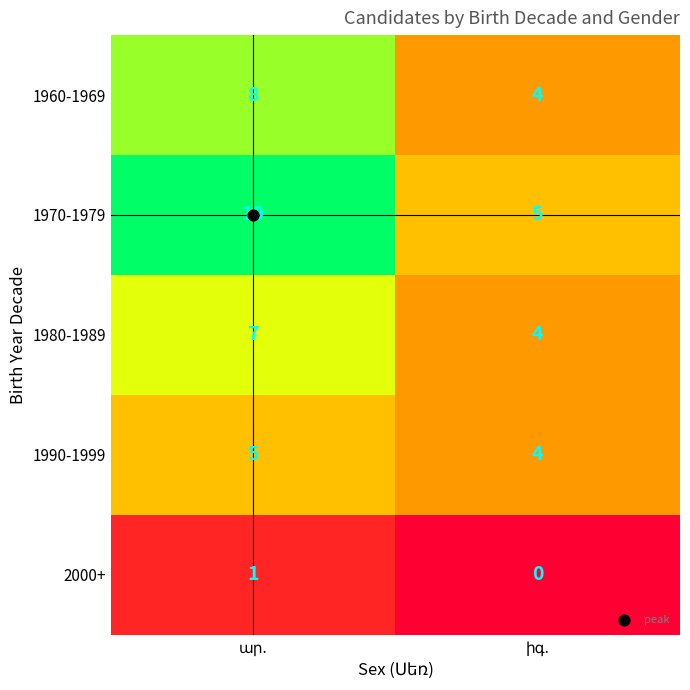

What is the highest value of the 1970-1979 series?

10